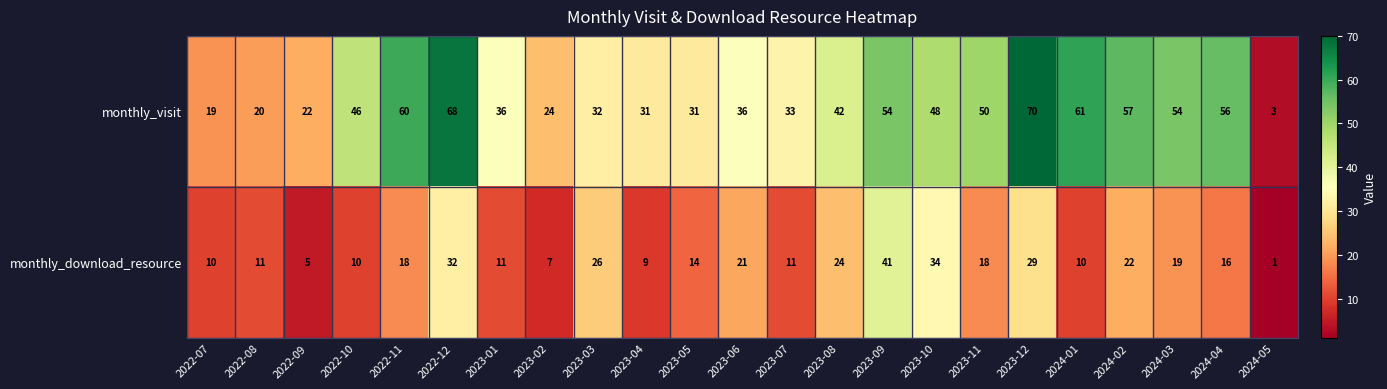

List the series in order of their peak value, highest first.

monthly_visit, monthly_download_resource